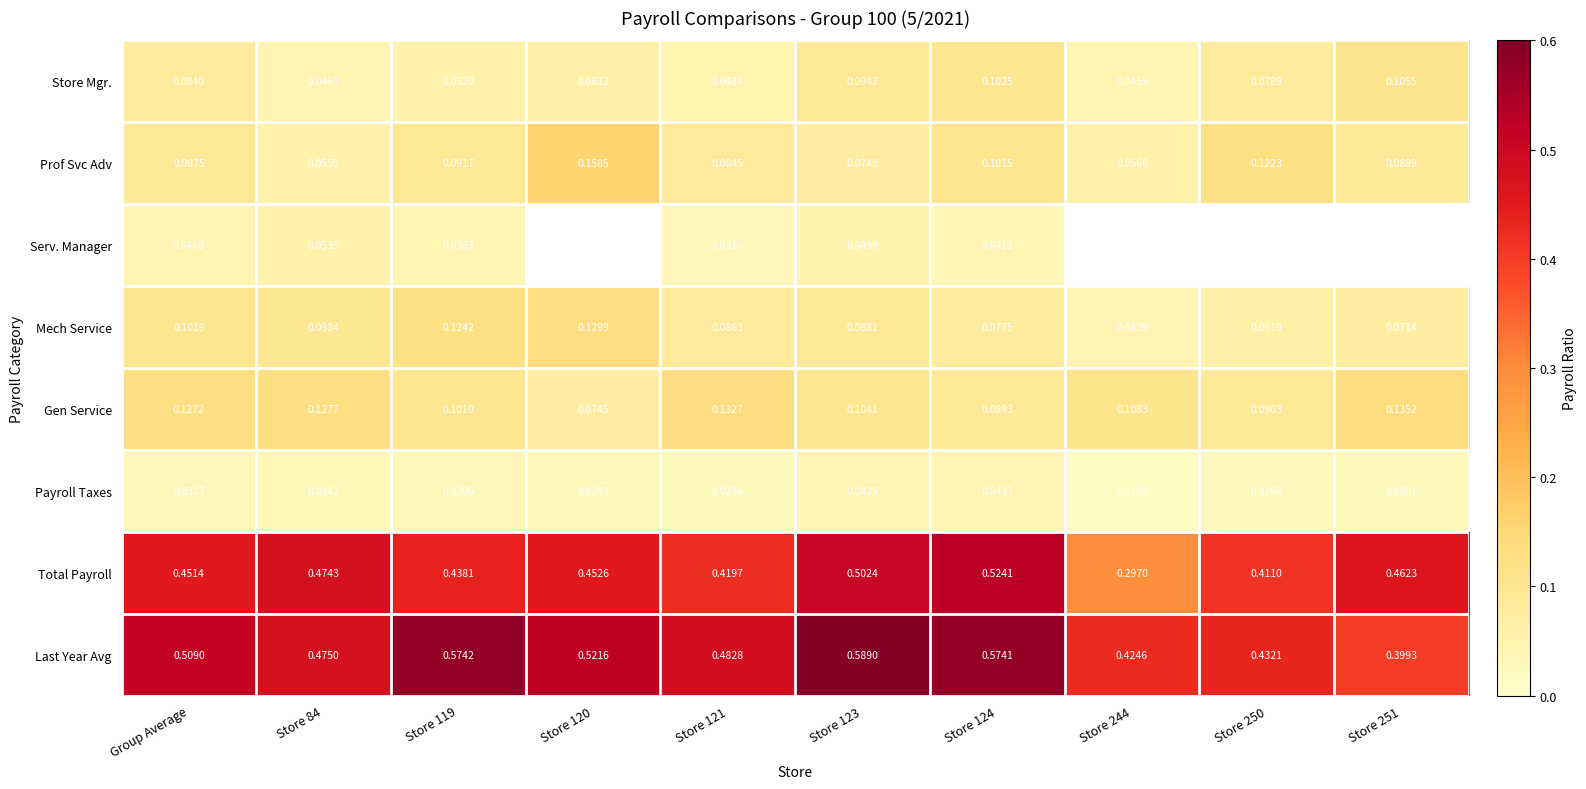

Where is Gen Service nearest to the value 0?

Store 120